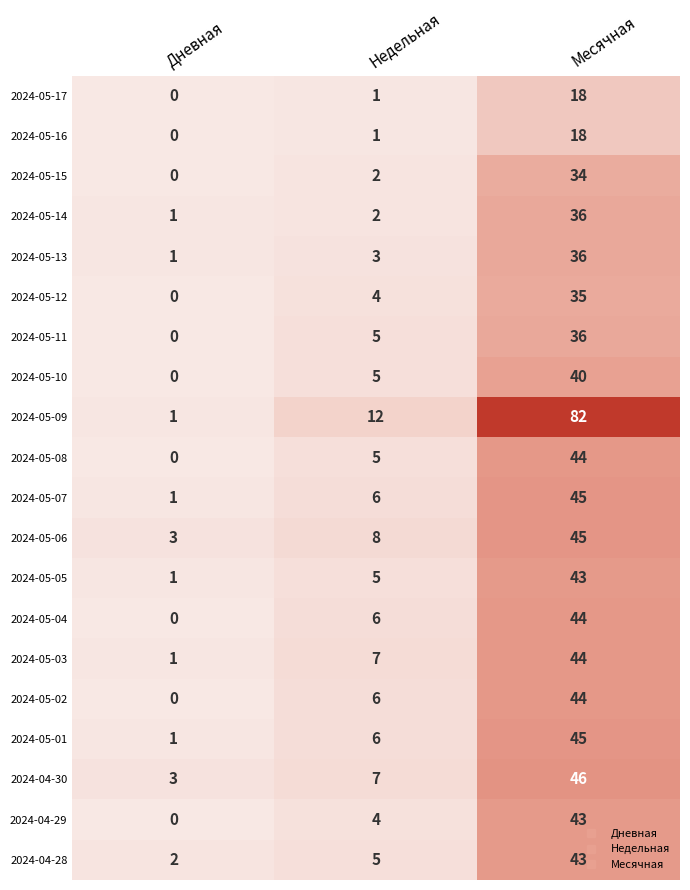

Which series has the largest range (max minus min)?

2024-05-09